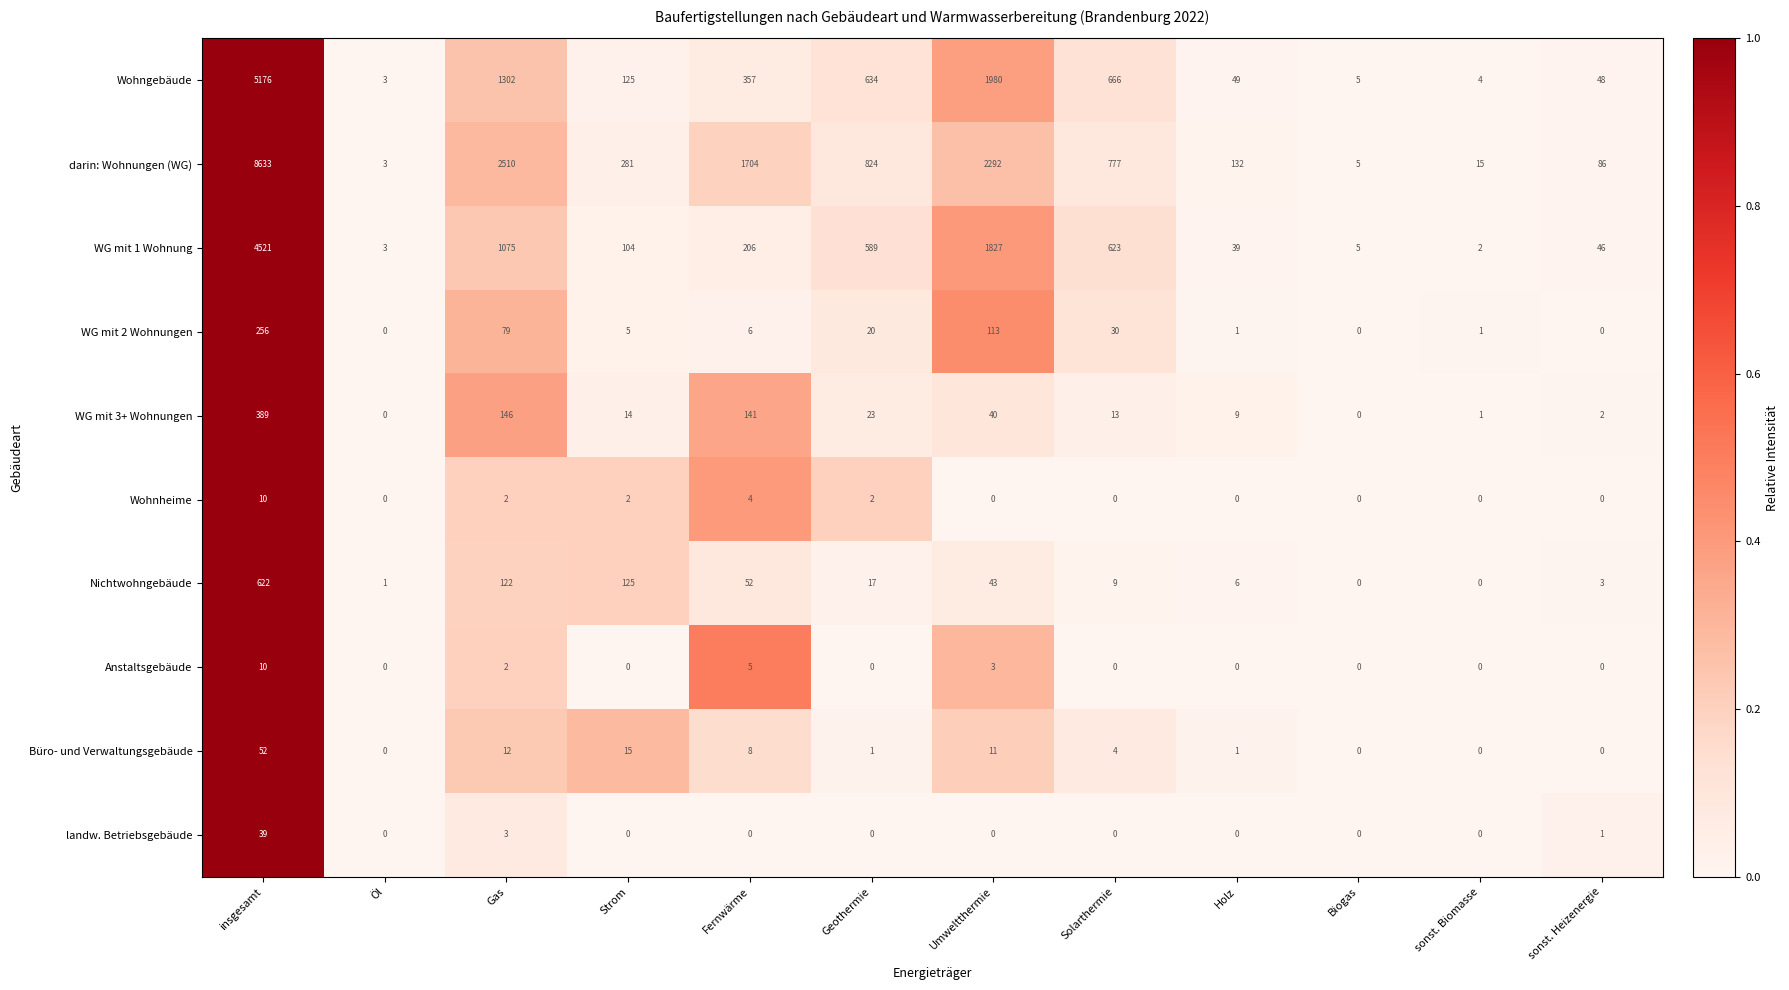

True or false: Wohngebäude has a value of 198 at Solarthermie.

False